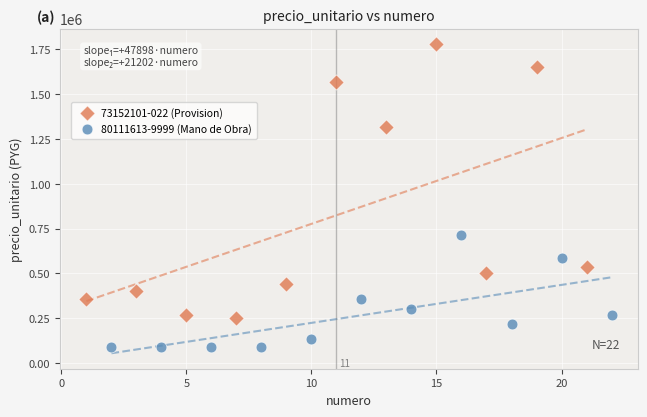

Which series contains the lowest Y value?

80111613-9999 (Mano de Obra)